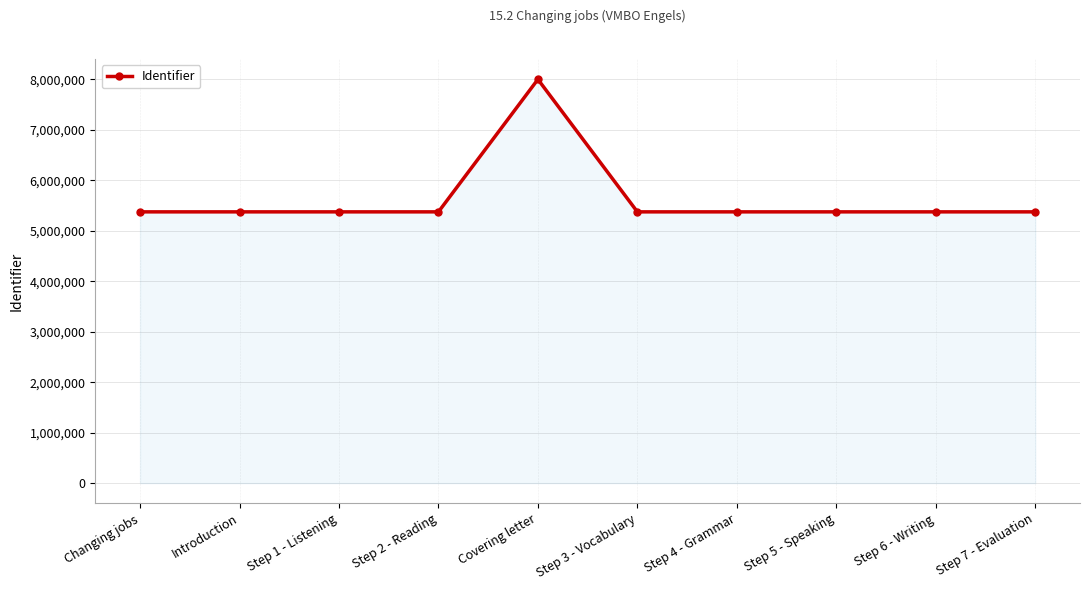

What is the approximate value at Step 5 - Speaking, to the nearest 100?

5374700